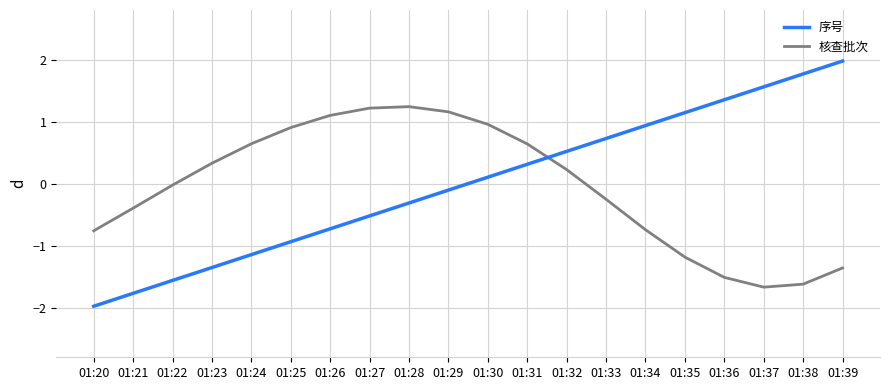

Is it true that 核查批次 equals 0.9 at 01:25?

True